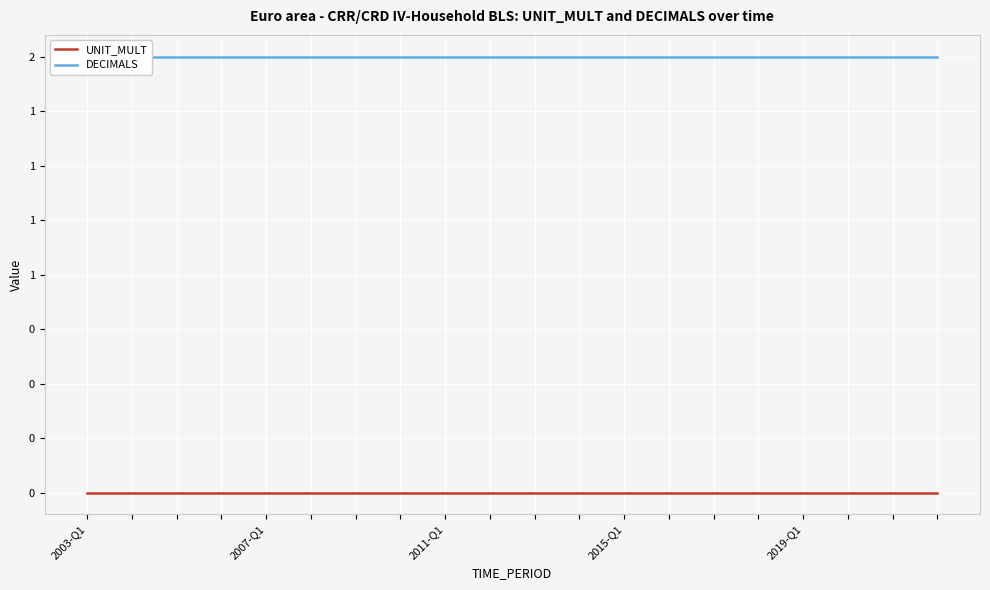

At which category does the chart reach its minimum across all series?

2003-Q1